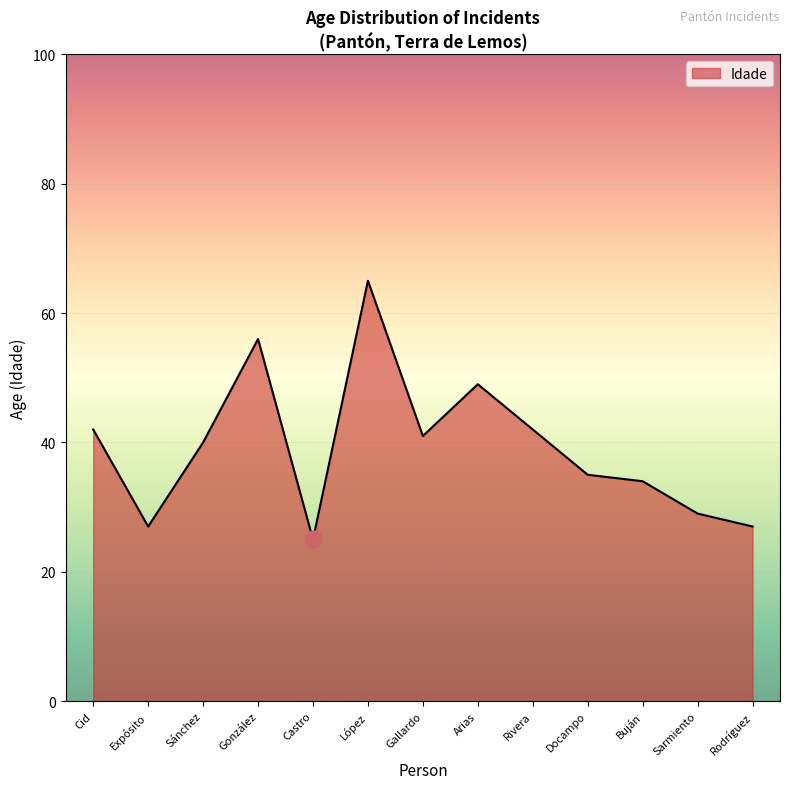

What is the difference between the maximum and second lowest values?

38